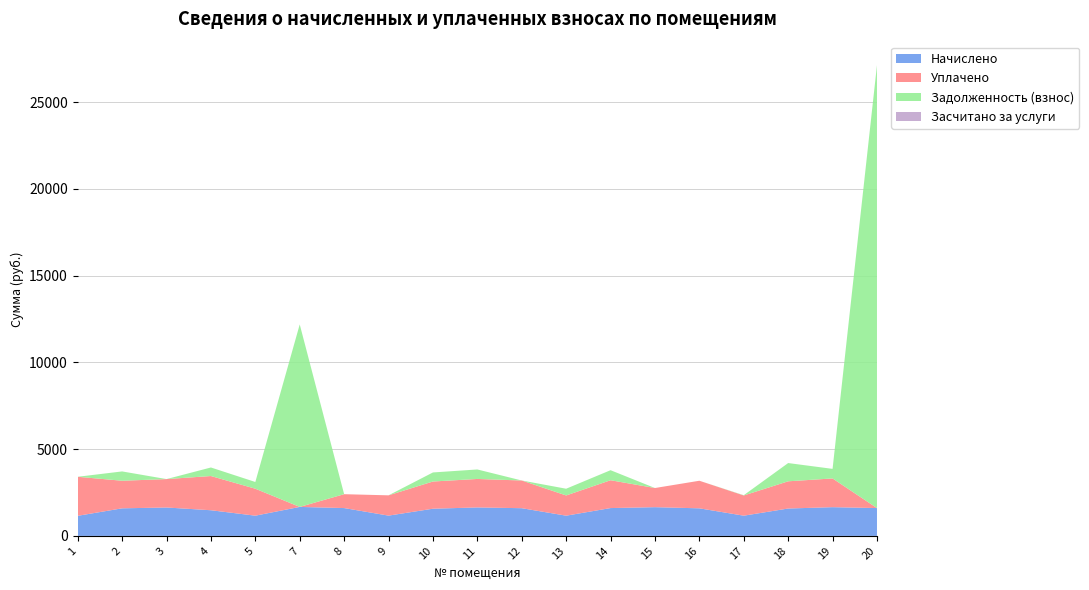

Reading left to right, transcribe all the data shown in this chart.

Задолженность (взнос): 1=0.0	2=537.1	3=0.0	4=492.8	5=388.4	7=10516.1	8=0.0	9=0.0	10=522.3	11=546.9	12=0.0	13=388.4	14=578.4	15=0.0	16=0.0	17=15.4	18=1052.0	19=551.8	20=25519.2
Засчитано за услуги: 1=0.0	2=0.0	3=0.0	4=0.0	5=0.0	7=0.0	8=0.0	9=0.0	10=0.0	11=0.0	12=0.0	13=0.0	14=0.0	15=0.0	16=0.0	17=0.0	18=0.0	19=0.0	20=0.0
Начислено: 1=1157.7	2=1589.1	3=1637.0	4=1478.5	5=1165.1	7=1670.2	8=1603.9	9=1168.8	10=1567.0	11=1640.7	12=1596.5	13=1165.1	14=1603.9	15=1655.5	16=1589.1	17=1165.1	18=1578.0	19=1655.5	20=1603.9
Уплачено: 1=2249.1	2=1589.3	3=1637.0	4=1971.3	5=1553.4	7=0.0	8=799.7	9=1168.8	10=1567.0	11=1640.7	12=1596.5	13=1165.1	14=1603.9	15=1103.6	16=1589.1	17=1165.1	18=1567.9	19=1655.5	20=0.0